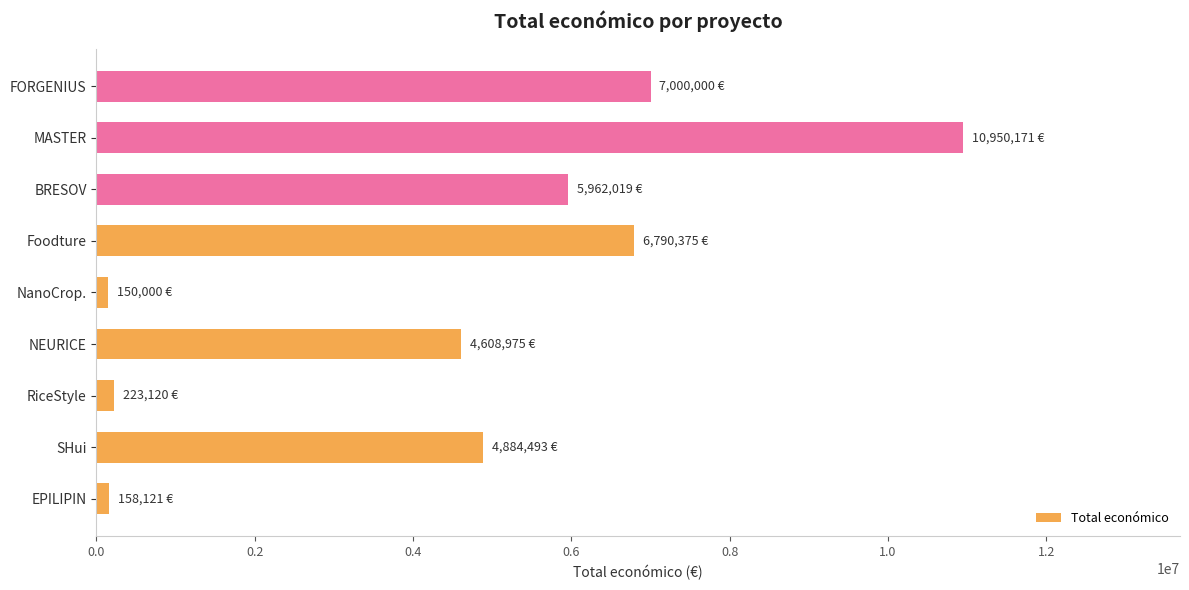

What is the difference between the maximum and minimum values?

10800171